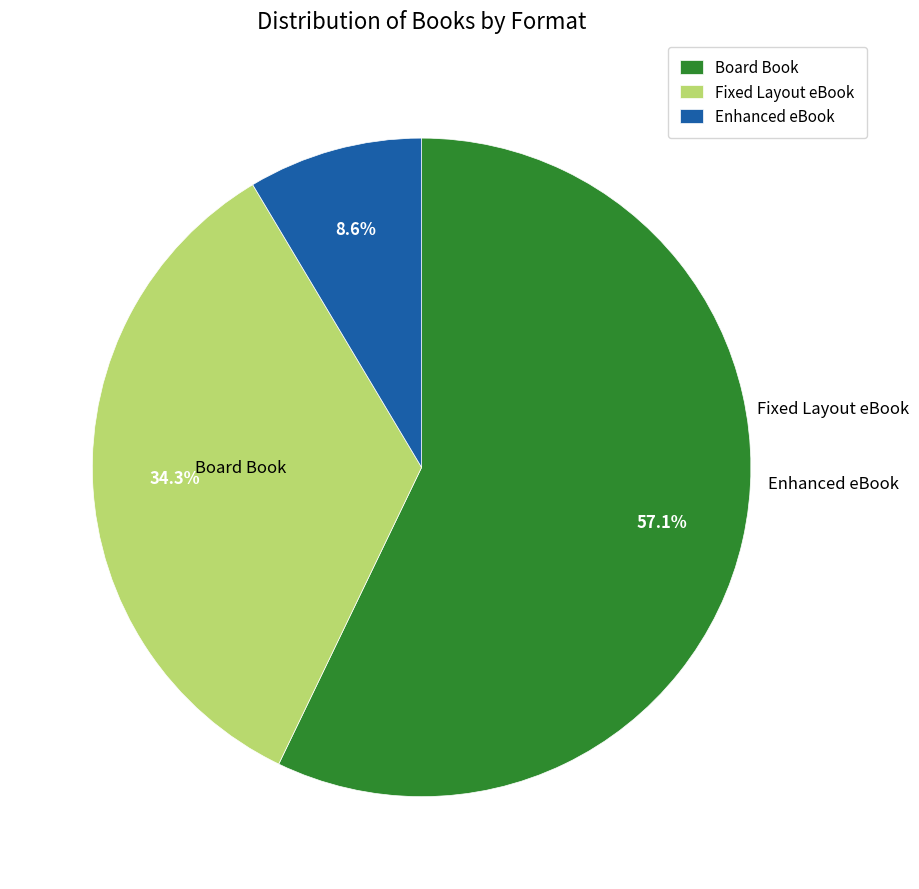

To the nearest percent, what is the average slice percentage?

33%